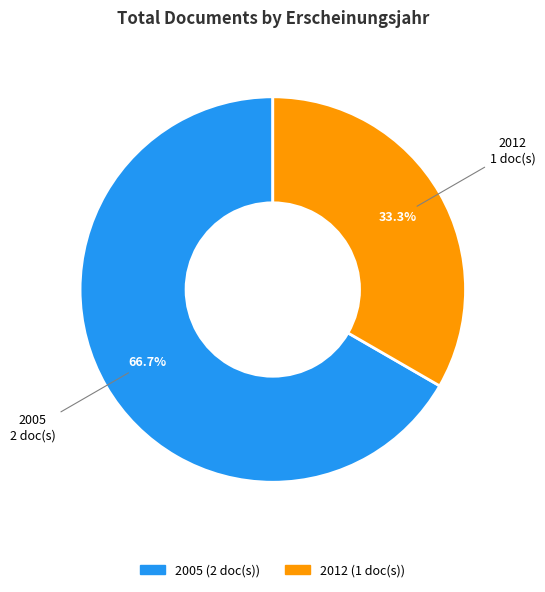

What percentage is NOT represented by 2012?

66.7%